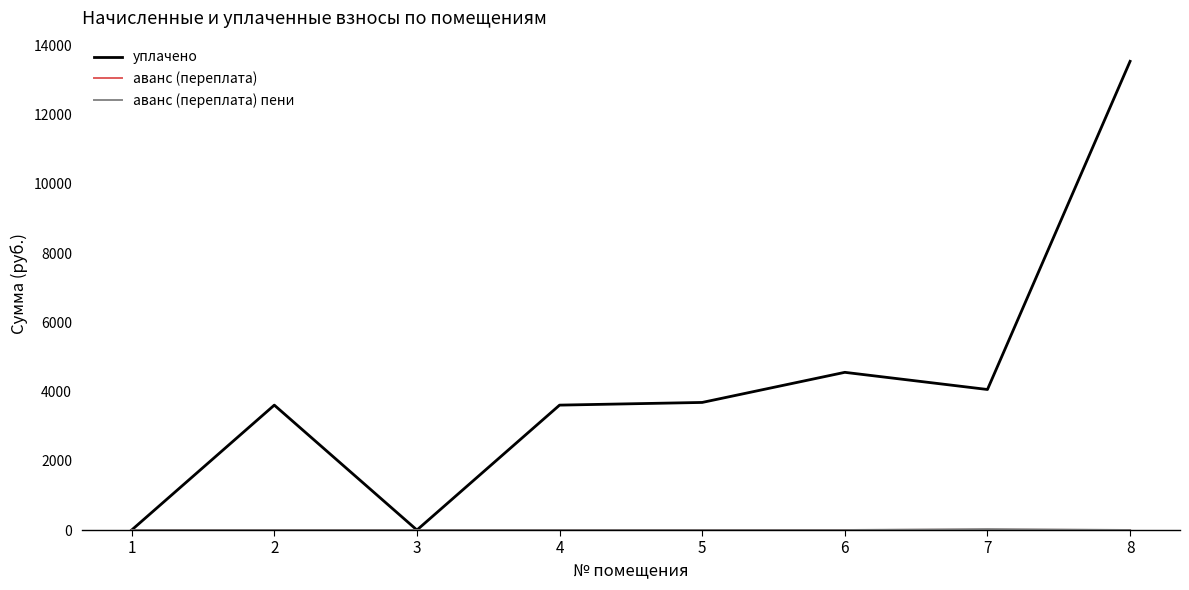

Is this an area chart (filled region under the line)?

No